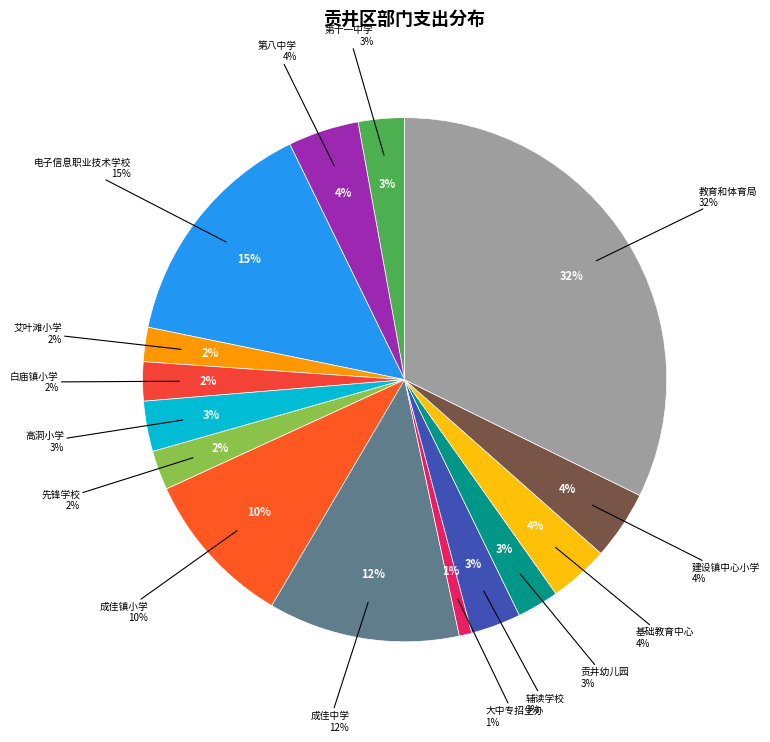

Combined, do 自贡市贡井区建设镇中心小学 and 自贡市贡井区贡井幼儿园 account for over 50%?

No